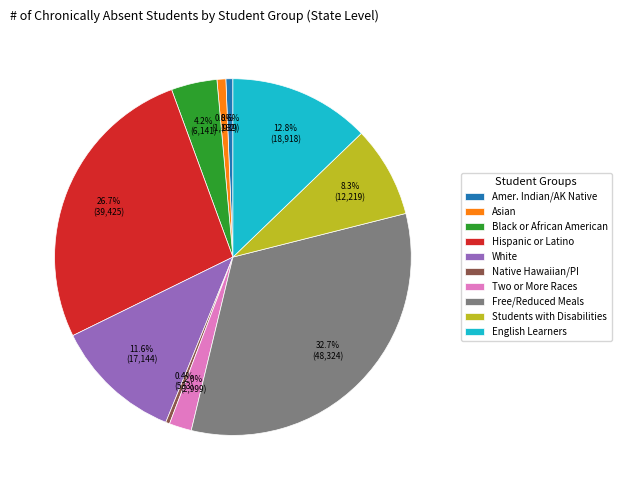

What is the largest slice in the pie chart?

Free/Reduced Meals